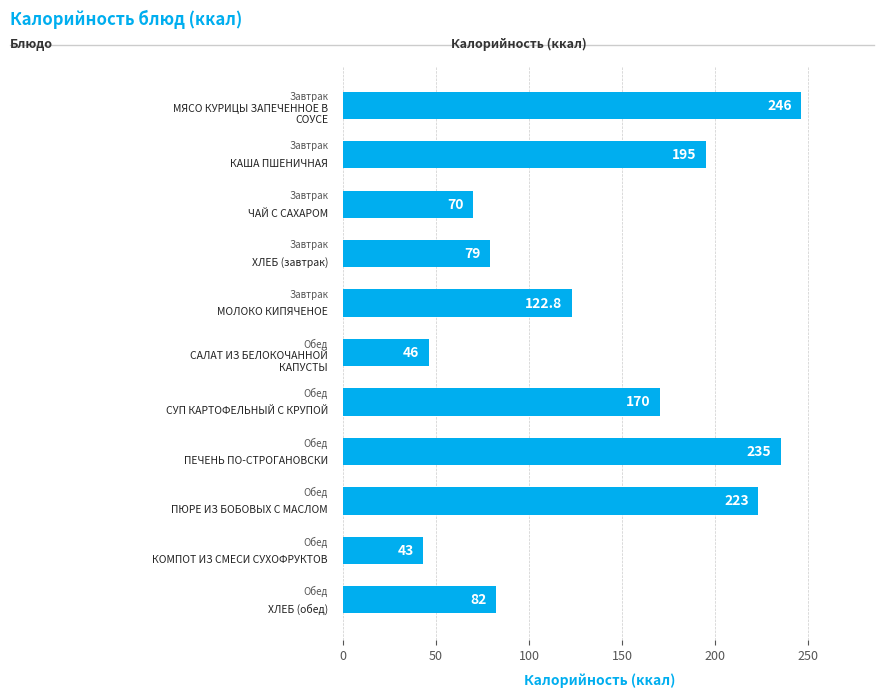

Are the bars horizontal?

Yes